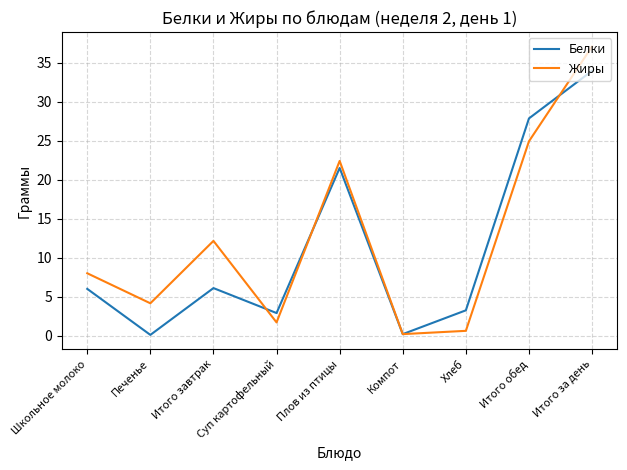

What is the sum of the Жиры values at Школьное молоко and Плов из птицы?

30.4